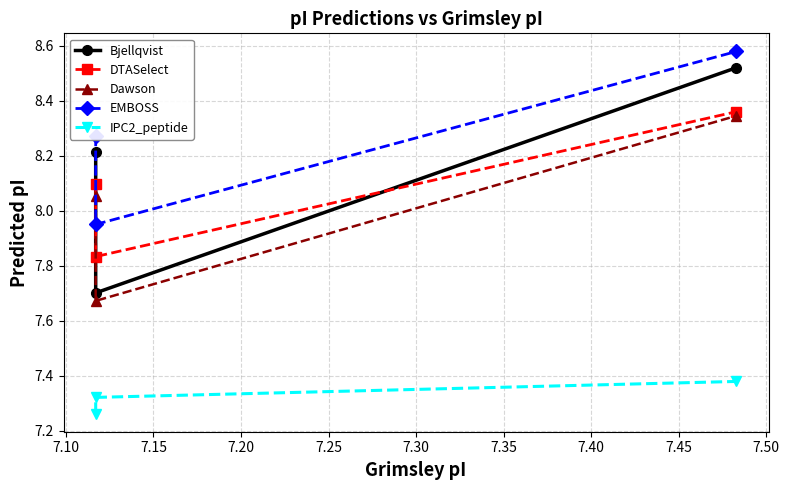

What is the value of the EMBOSS point at the 1st from the left?

8.3